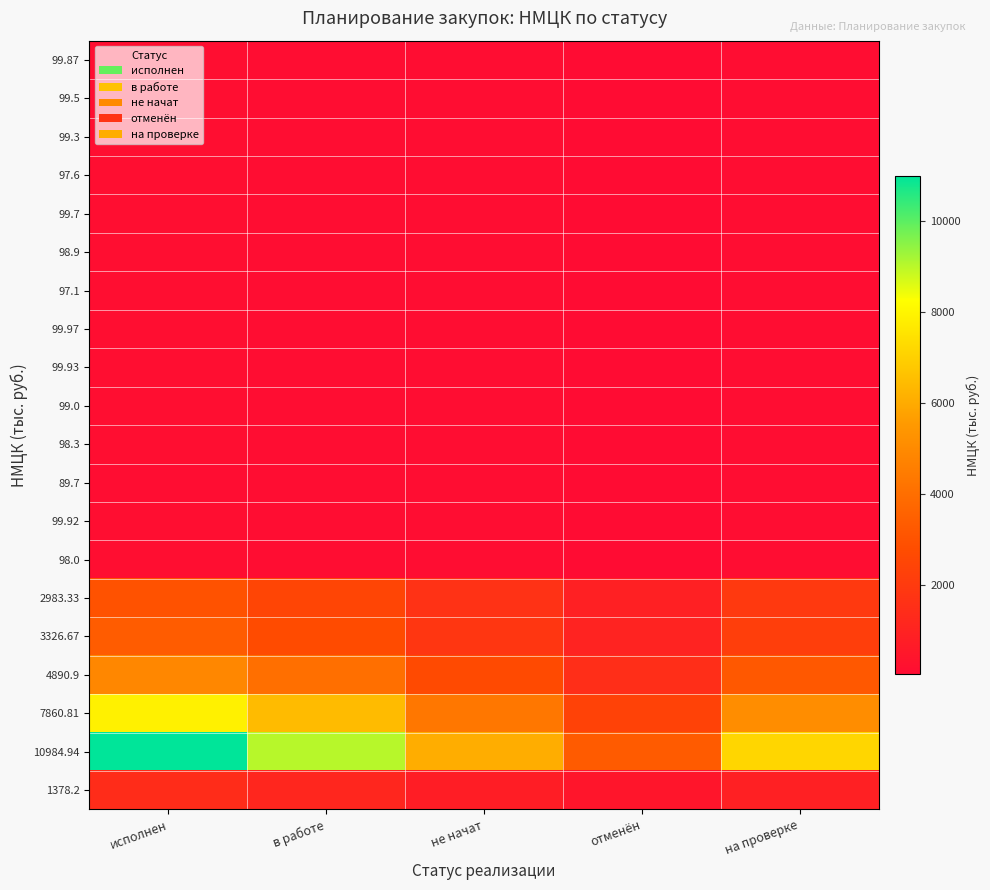

Which category has the highest value across all series?

исполнен